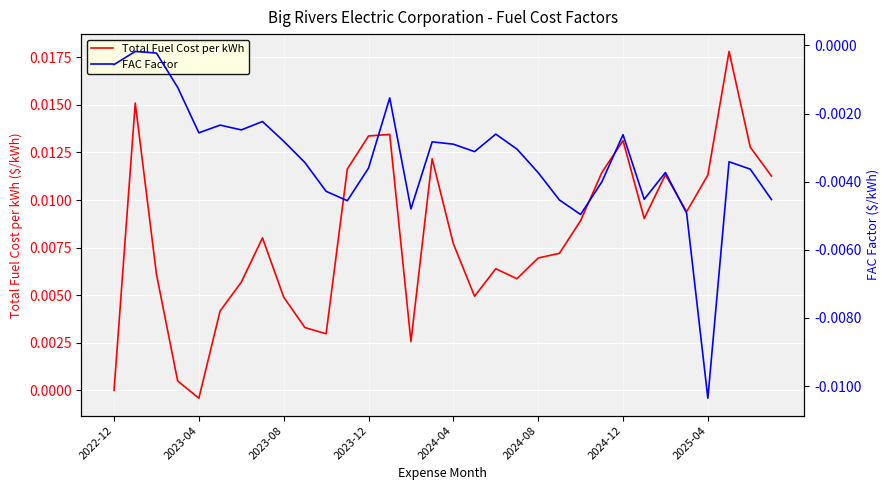

Is this an area chart (filled region under the line)?

No